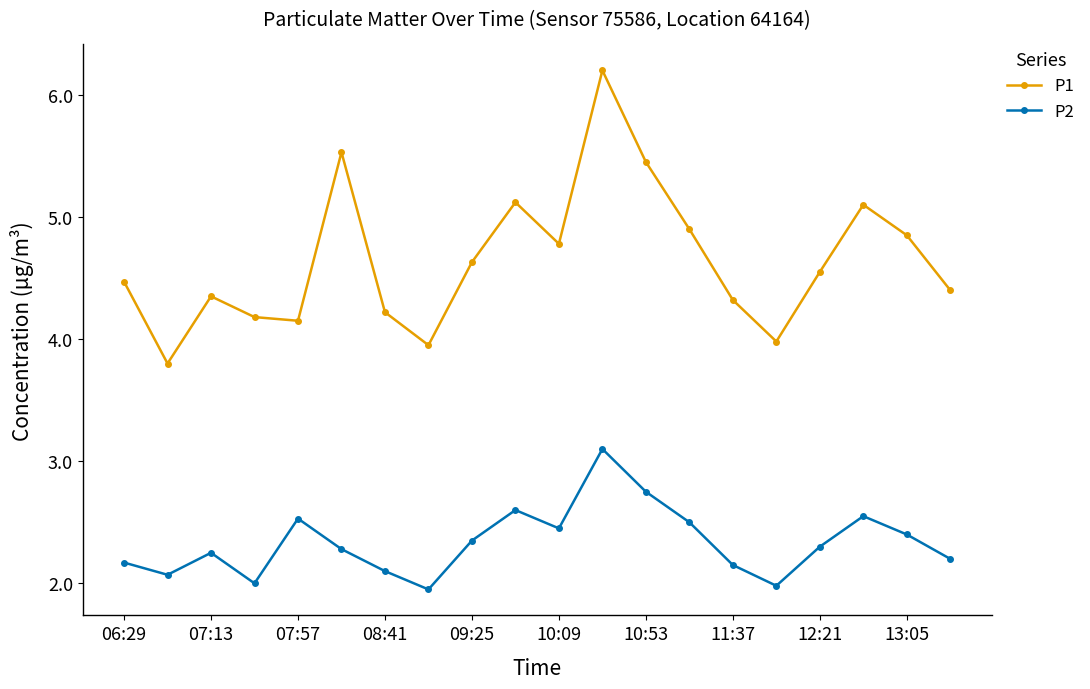

What is the difference between the second highest and minimum values in the P2 series?

0.8